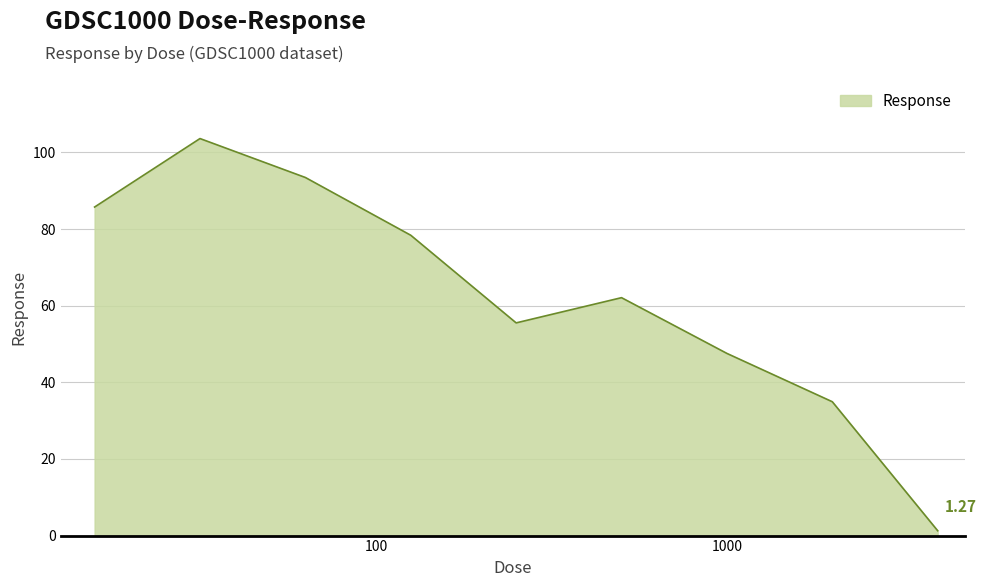

How many values are below 62?

4